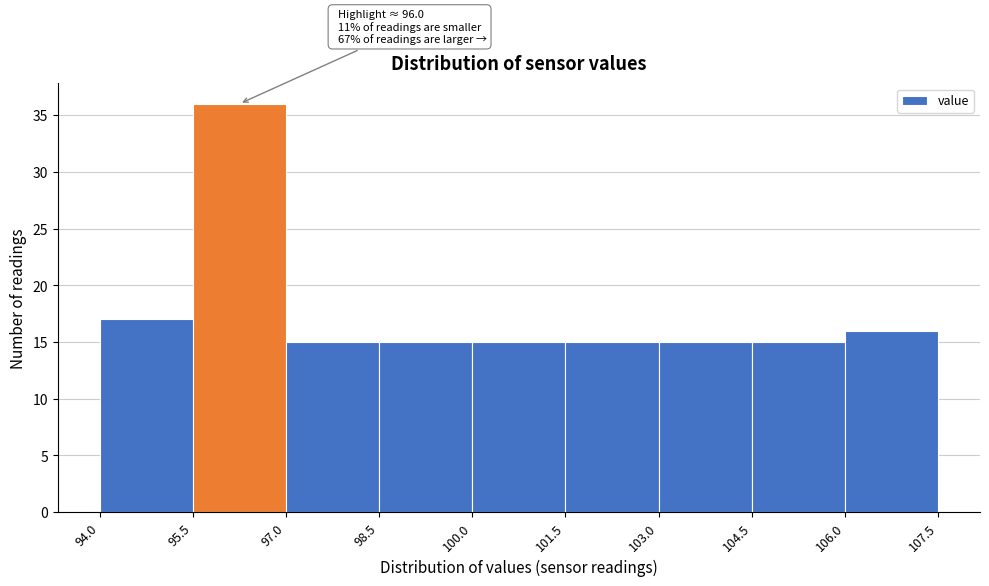

Over which range of the x-axis is the bar tallest?

95.5 to 97.0